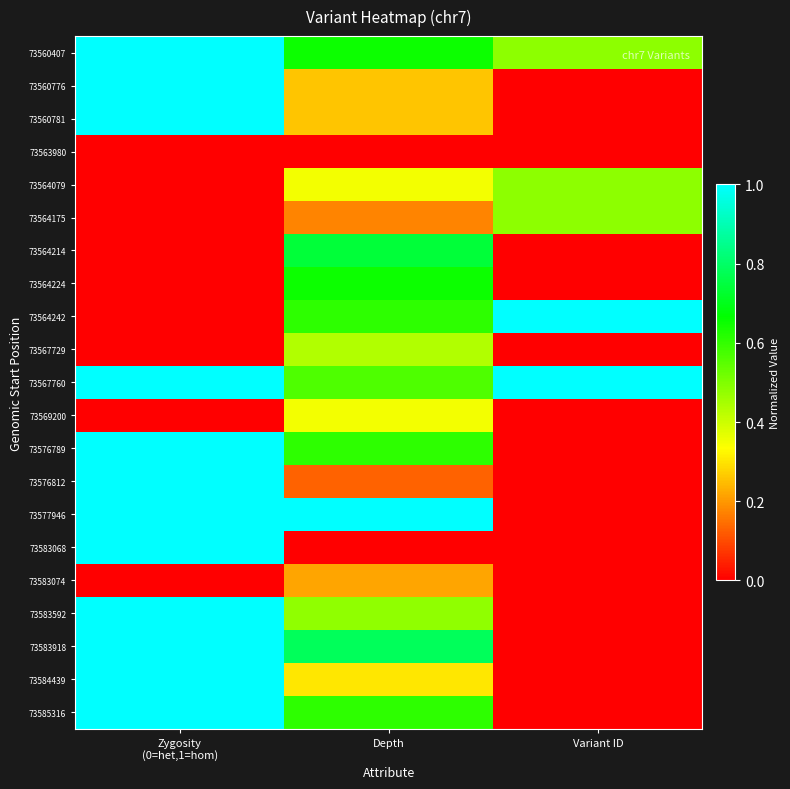

Which series has the largest total across all categories?

73567760